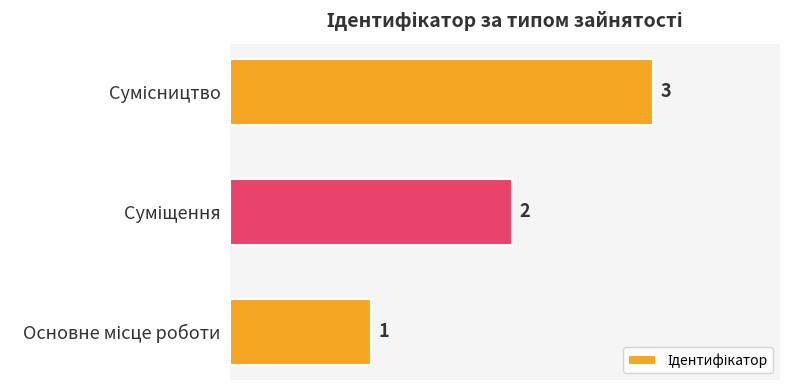

What is the greatest value displayed?

3